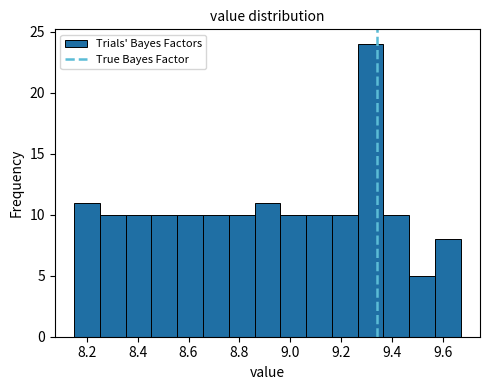

What is the height of the bar covering 9.26 to 9.36 on the x-axis? Neither the bar edges nor the heights are printed on the chart, so give them approximately, as read against the axes.

24